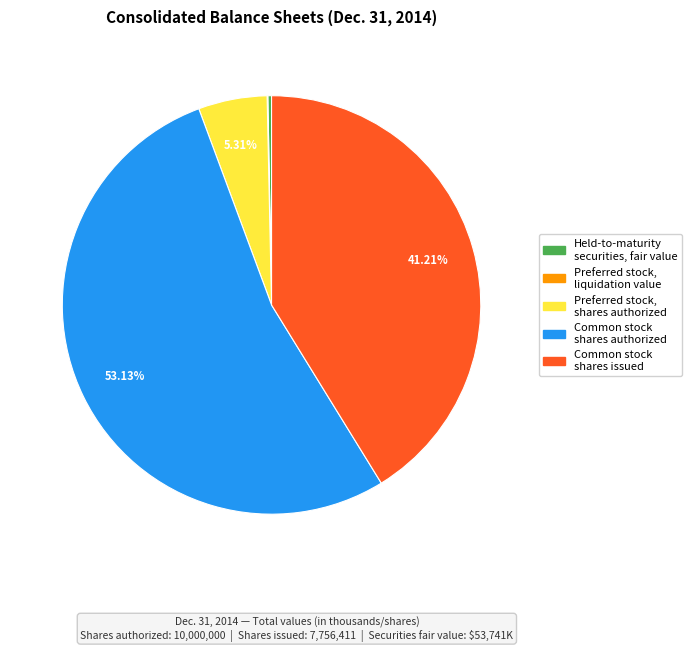

Which has a higher value, Common stock shares issued or Held-to-maturity securities, fair value?

Common stock shares issued